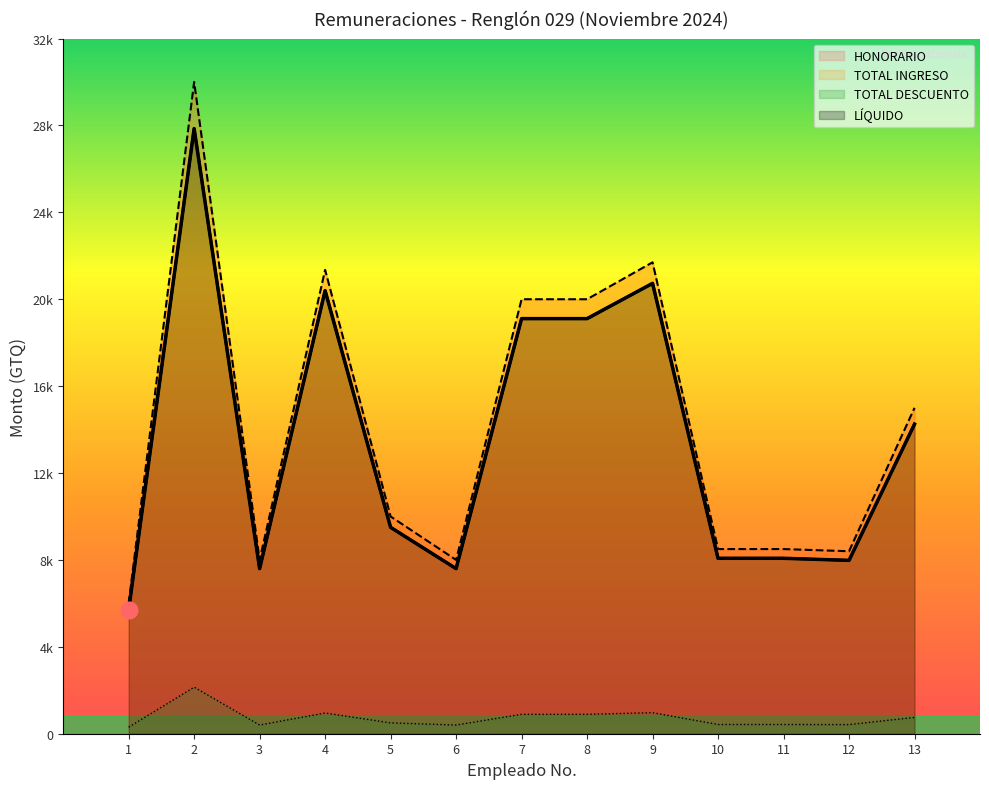

Reading left to right, what are all the values shown in this chart?

HONORARIO: 1=6000.0	2=30000.0	3=8000.0	4=21350.0	5=10000.0	6=8000.0	7=20000.0	8=20000.0	9=21700.0	10=8500.0	11=8500.0	12=8400.0	13=15000.0
TOTAL INGRESO: 1=5700.0	2=27857.1	3=7600.0	4=20396.9	5=9500.0	6=7600.0	7=19107.1	8=19107.1	9=20731.2	10=8075.0	11=8075.0	12=7980.0	13=14250.0
TOTAL DESCUENTO: 1=300.0	2=2142.9	3=400.0	4=953.1	5=500.0	6=400.0	7=892.9	8=892.9	9=968.8	10=425.0	11=425.0	12=420.0	13=750.0
LÍQUIDO: 1=5700.0	2=27857.1	3=7600.0	4=20396.9	5=9500.0	6=7600.0	7=19107.1	8=19107.1	9=20731.2	10=8075.0	11=8075.0	12=7980.0	13=14250.0